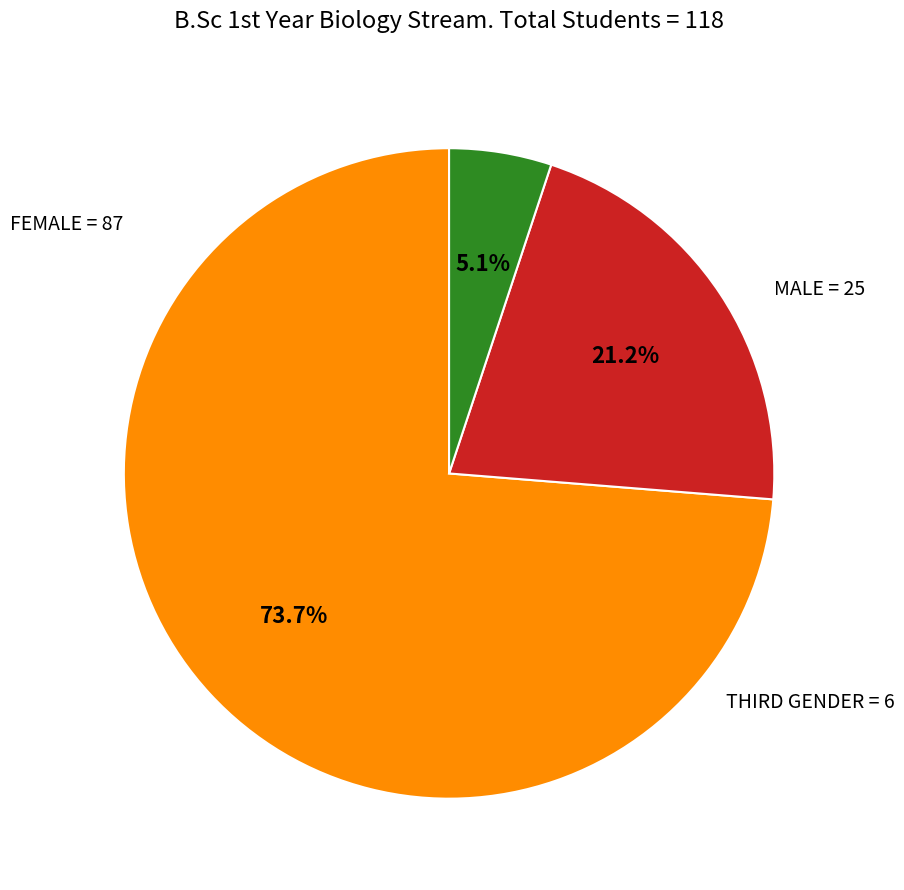

Is there any slice that represents more than half of the pie?

Yes